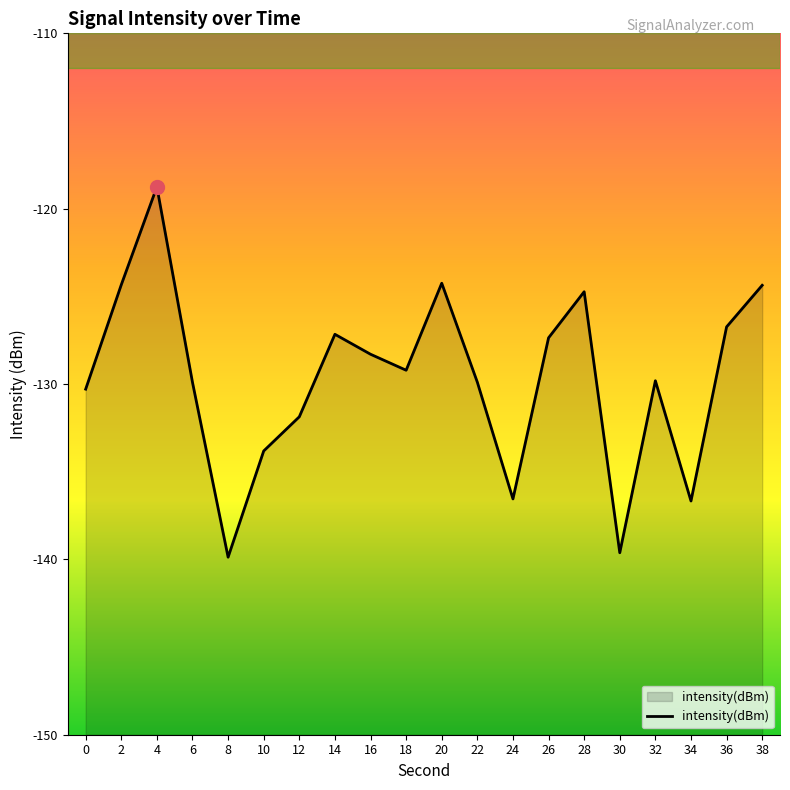

At which label does the data first exceed -129?

2